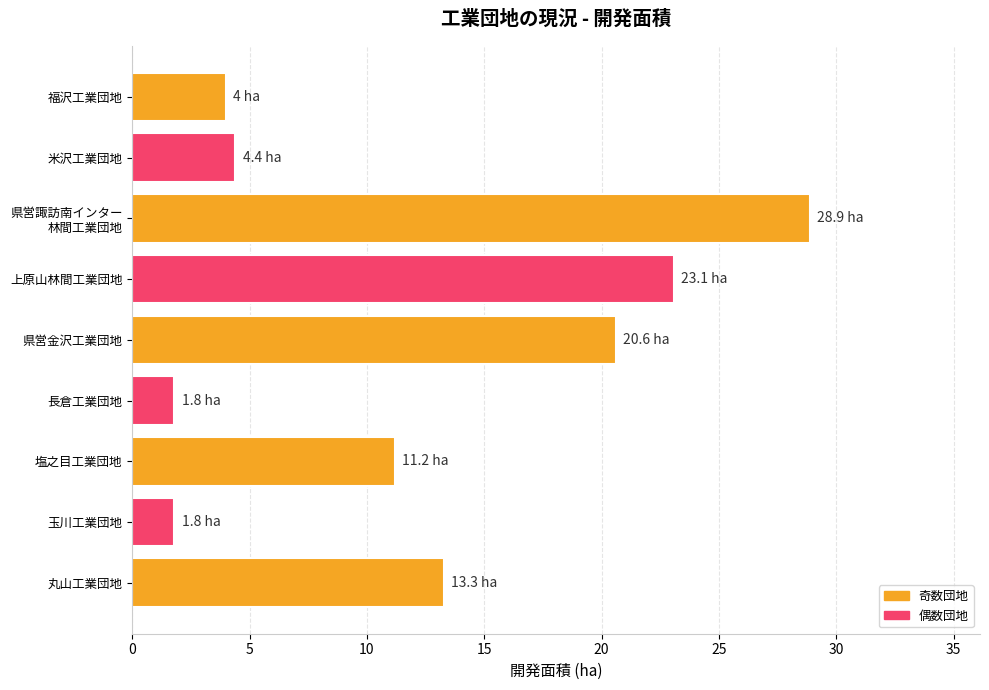

Is it true that the value at 塩之目工業団地 is 5.7?

False